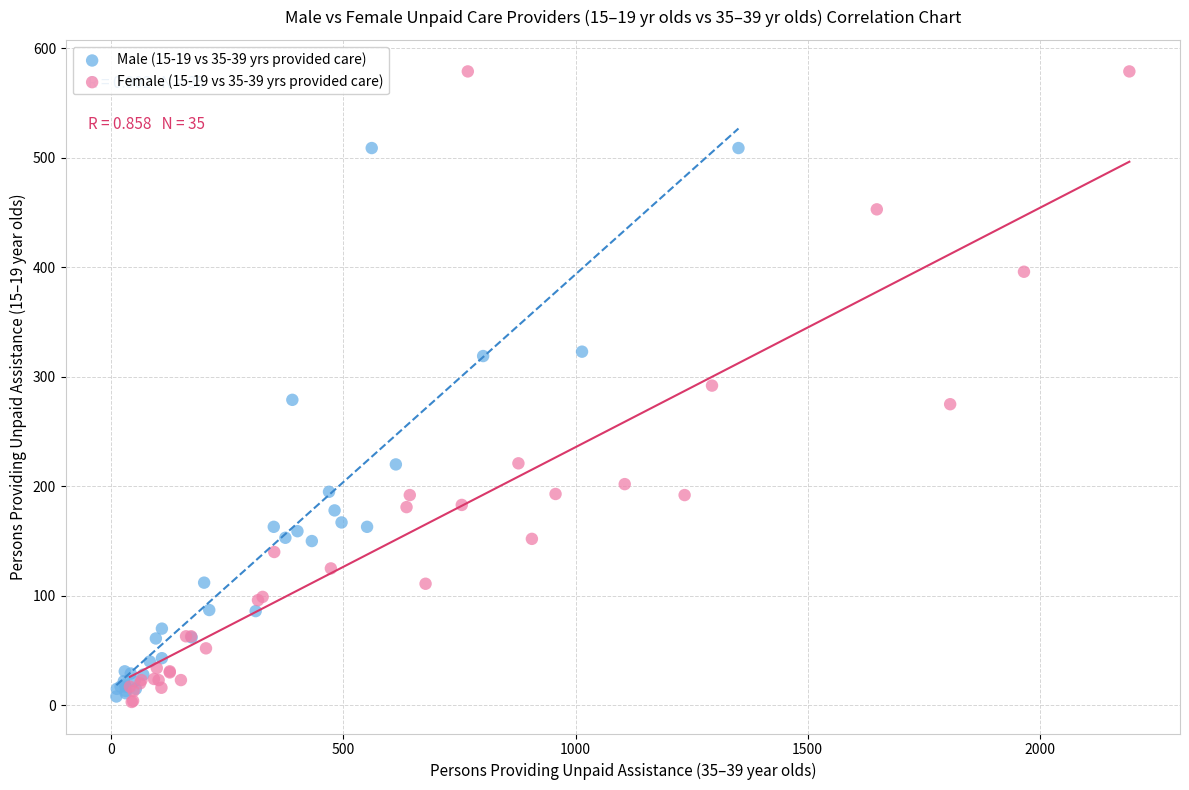

Which series contains the highest Y value?

Female (15-19 vs 35-39 yrs provided care)